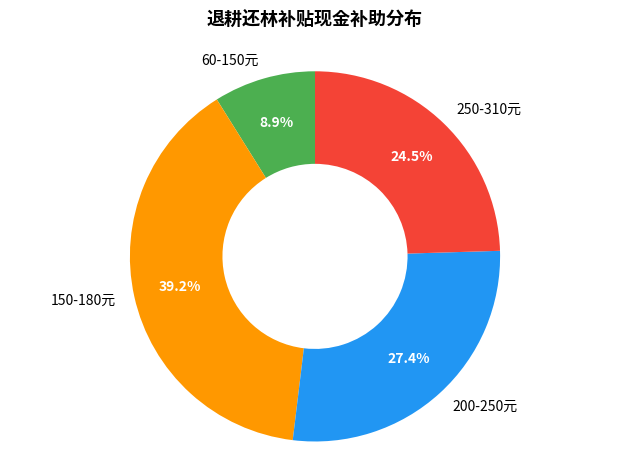

Is there a majority slice in this chart?

No